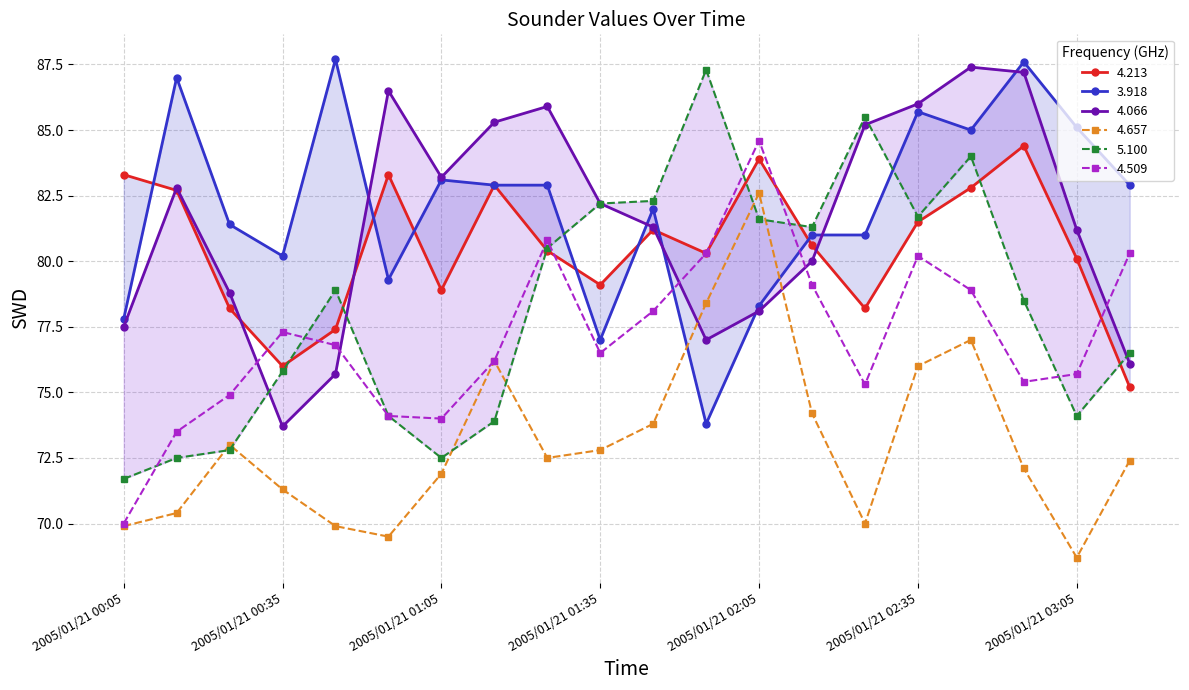

Rank the series at 2005/01/21 03:05 from highest to lowest value.

3.918, 4.066, 4.213, 4.509, 5.100, 4.657